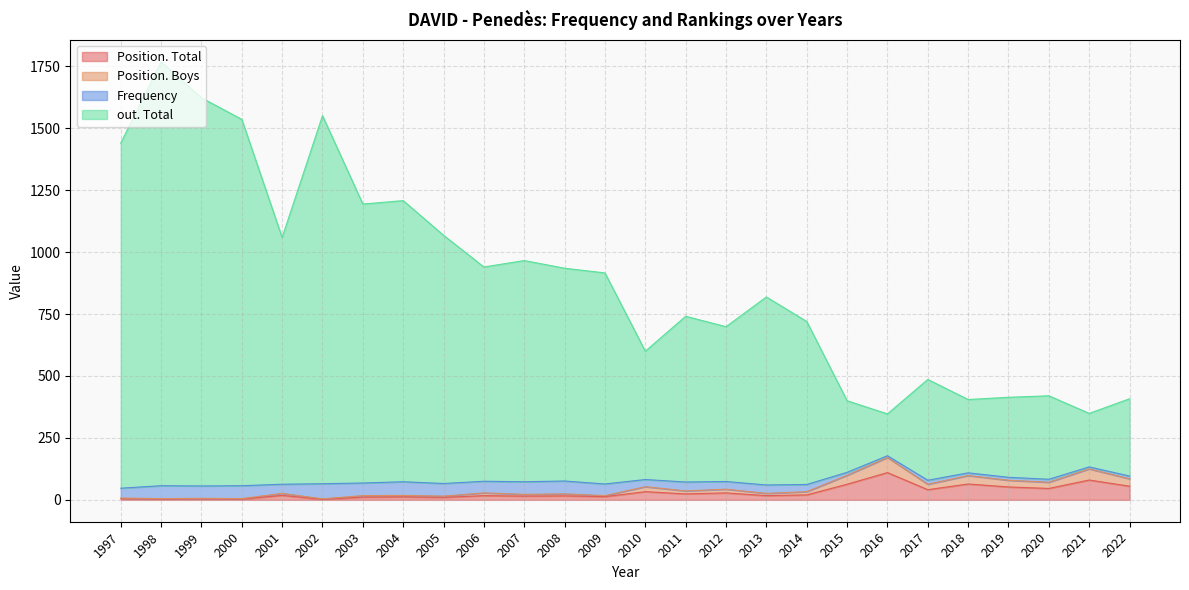

Is it true that Position. Total equals 23 at 2007?

False